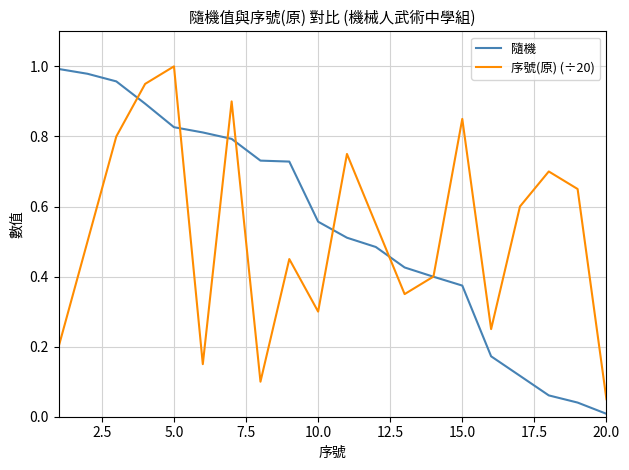

True or false: 隨機 and 序號(原) (÷20) cross at least once.

True